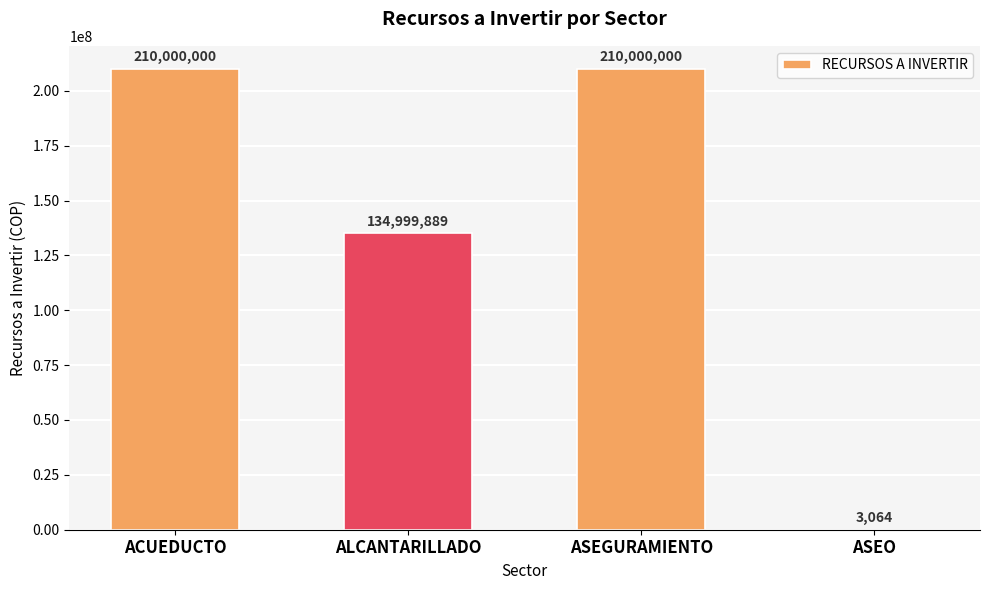

True or false: the data shows 99691124 at ACUEDUCTO.

False